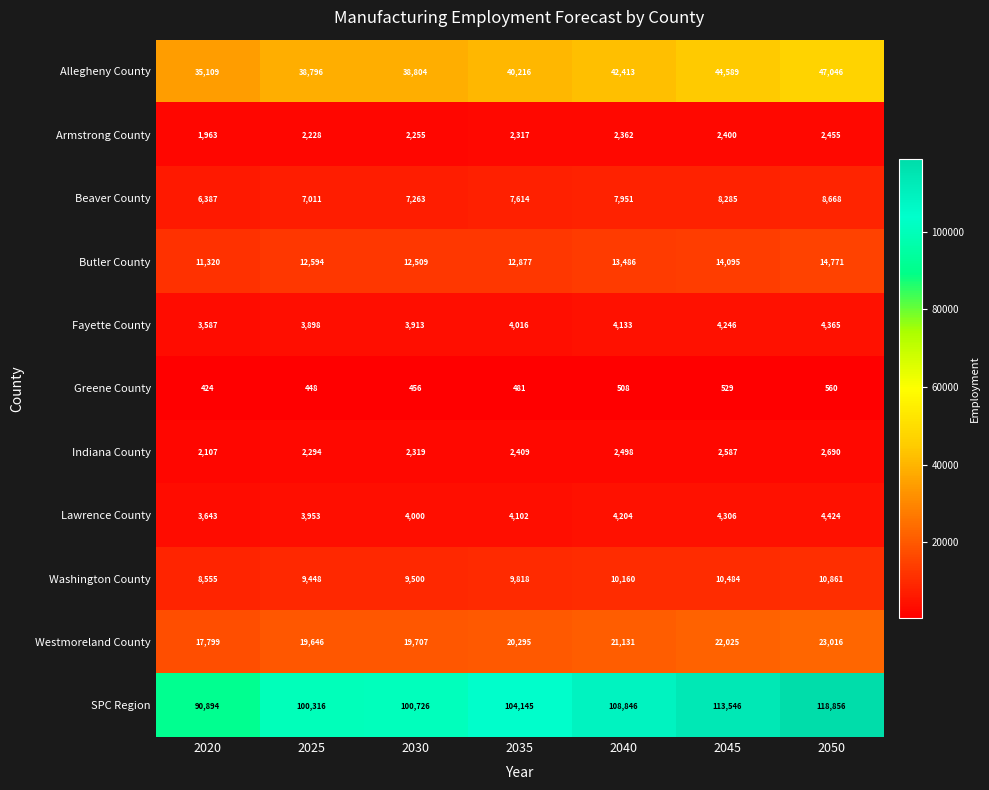

True or false: Allegheny County has a value of 57720 at 2030.

False